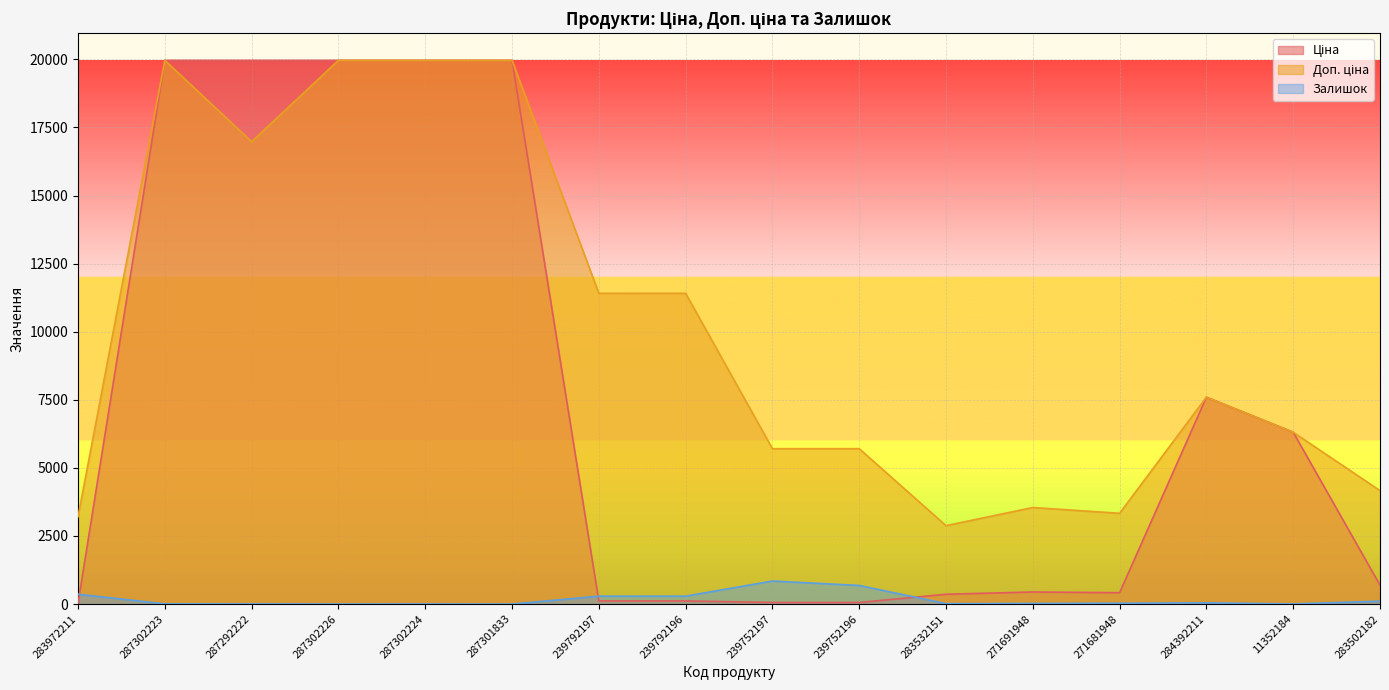

How many lines are shown in the chart?

3